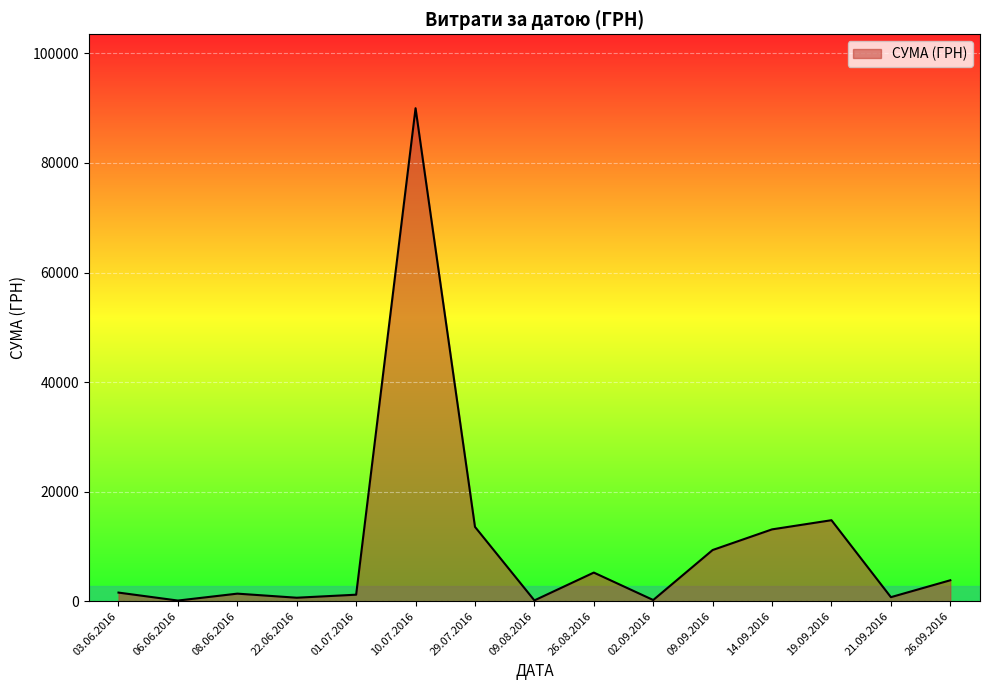

True or false: there are more than 0 points higher than both neighbors.

True